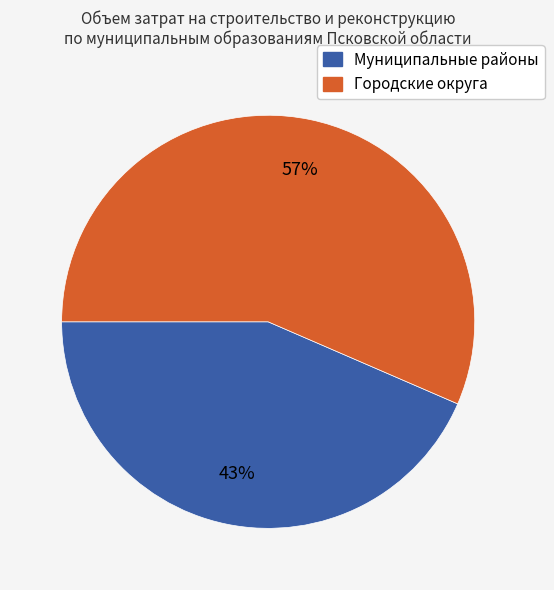

Does any single category account for the majority?

Yes